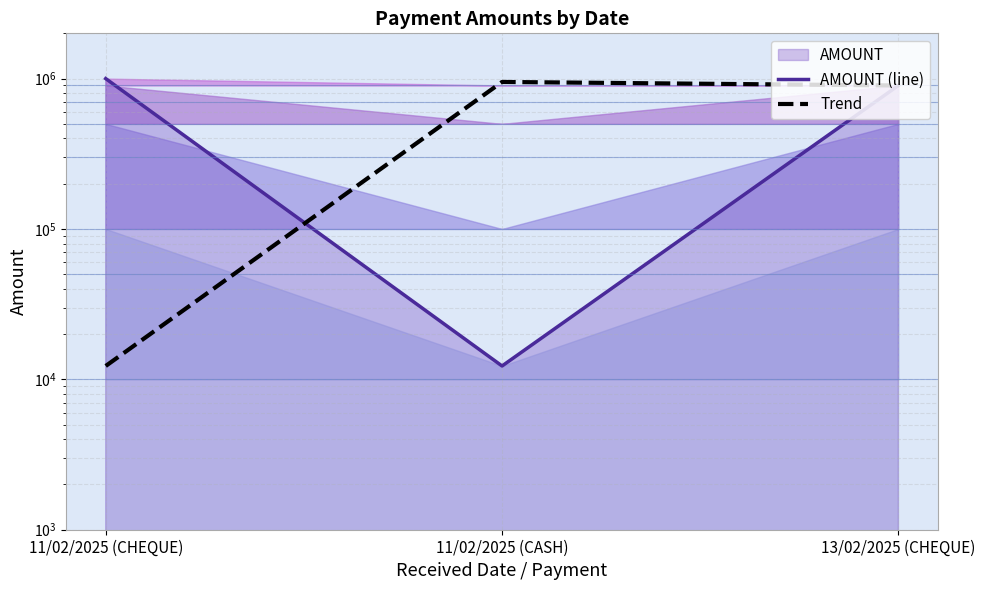

The value of Trend at 13/02/2025 (CHEQUE) is 397656.8. True or false?

False